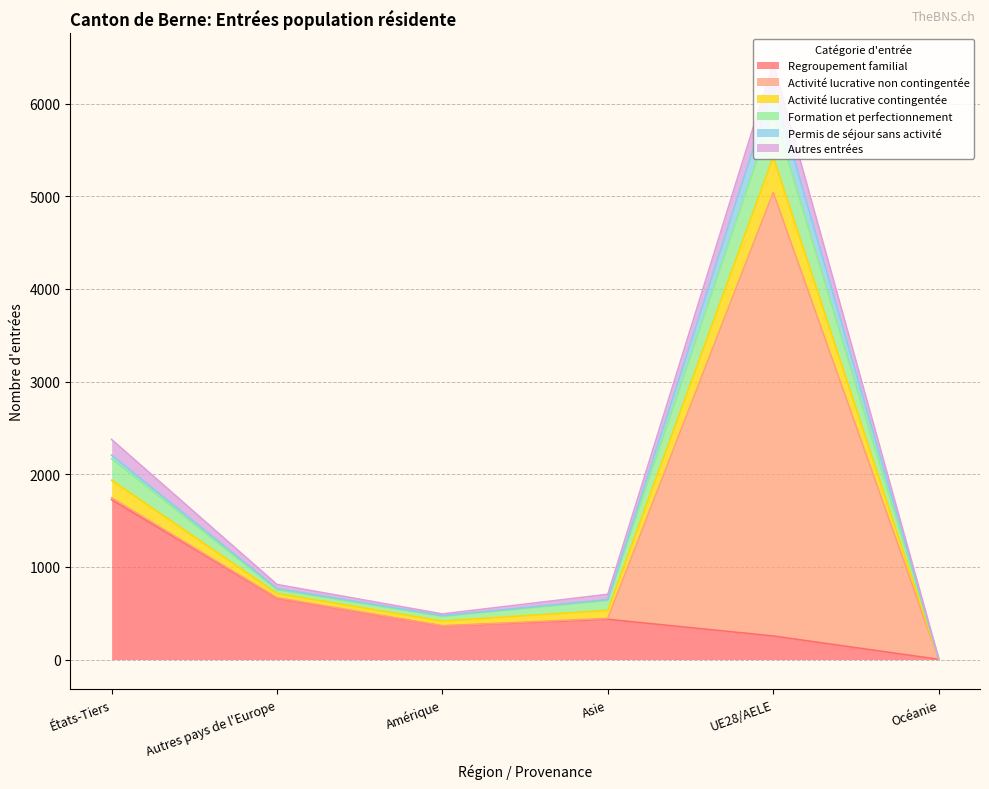

What is the total value across all series at UE28/AELE?

6437